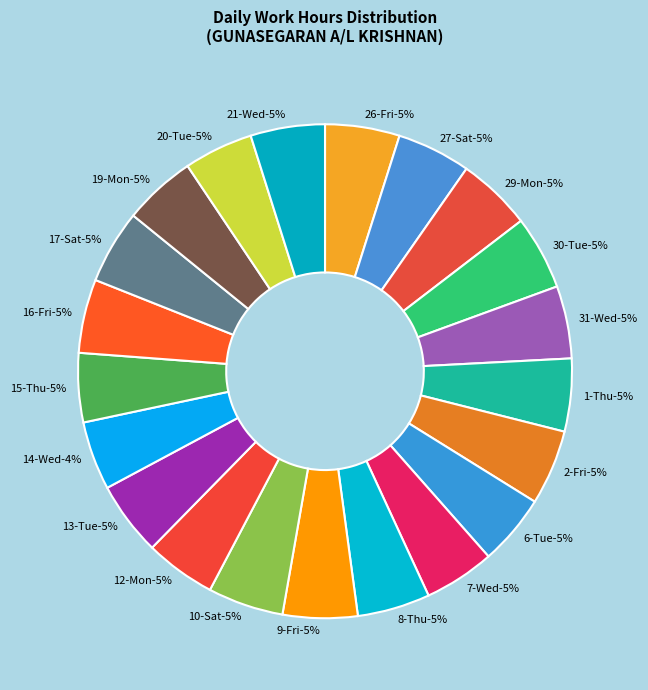

What is the largest slice in the pie chart?

10-Sat